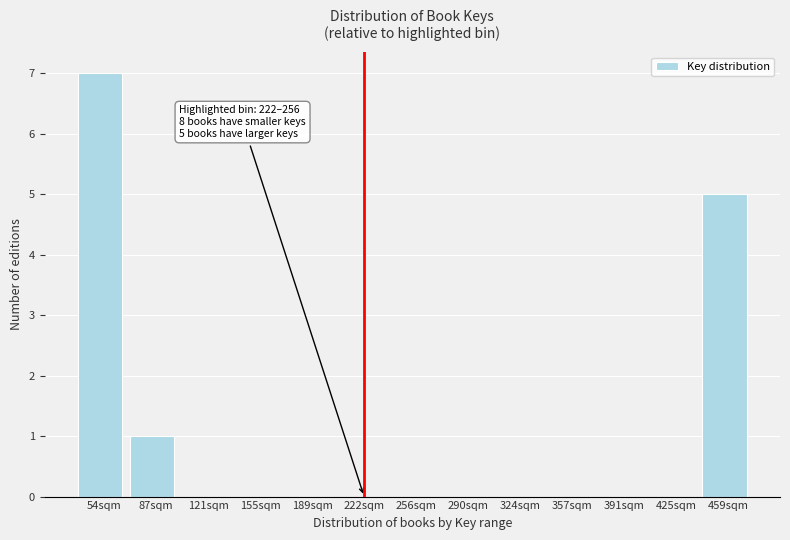

Reading left to right, list all the values displayed in this chart.

54sqm=7	87sqm=1	121sqm=0	155sqm=0	189sqm=0	222sqm=0	256sqm=0	290sqm=0	324sqm=0	357sqm=0	391sqm=0	425sqm=0	459sqm=5